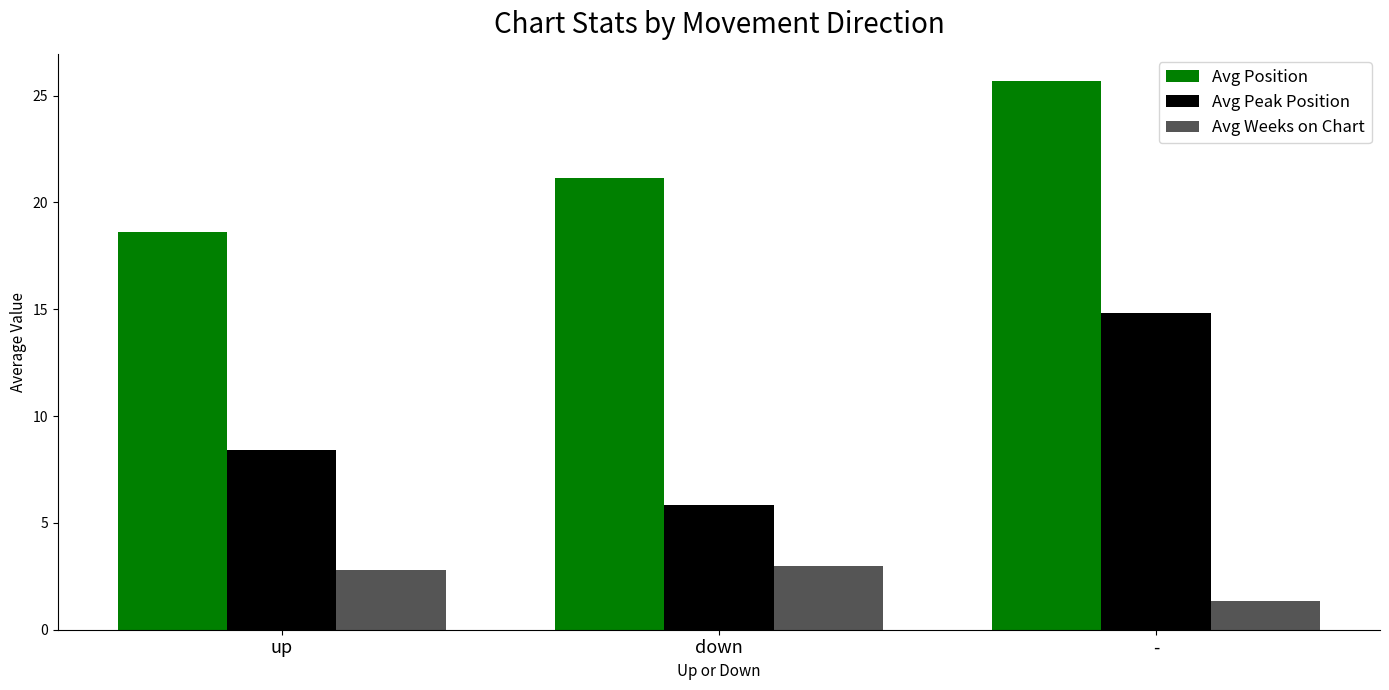

Which series has the largest total across all categories?

Avg Position